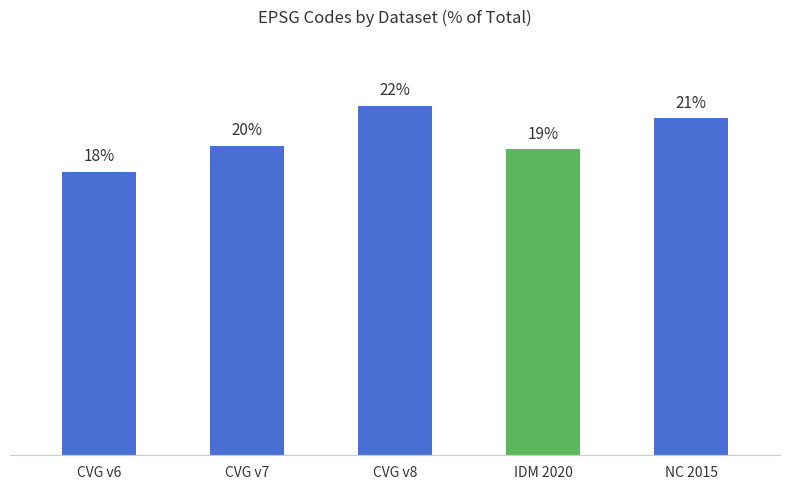

What is the label of the 2nd bar from the right?

IDM 2020